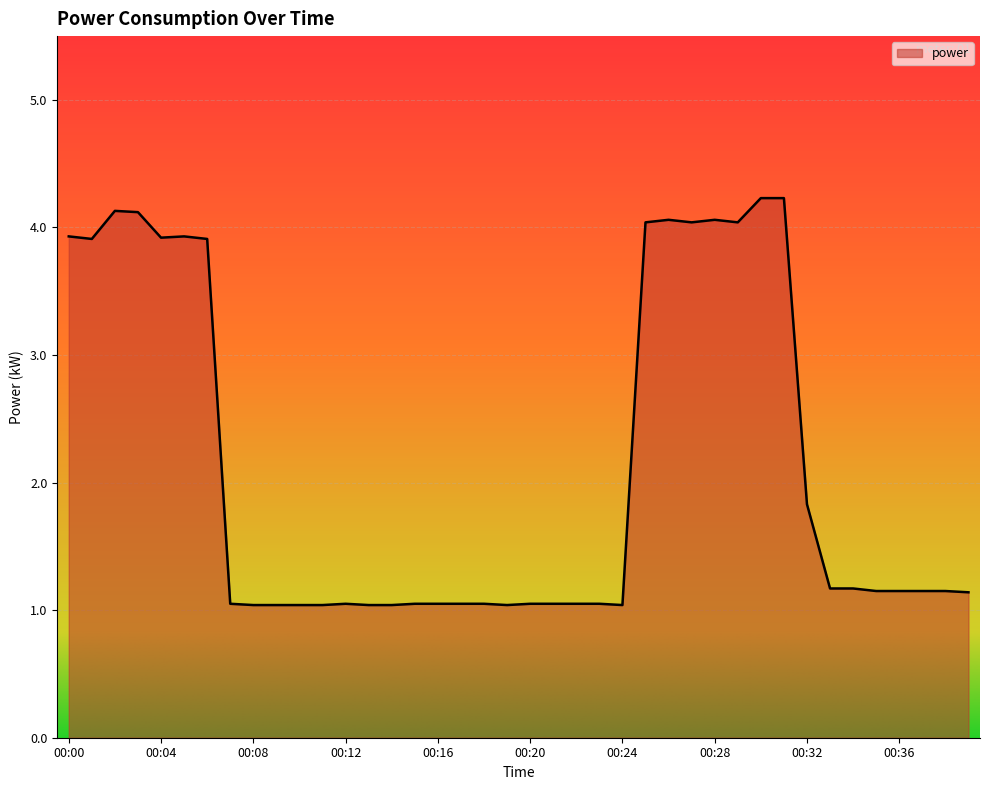

What is the difference between the maximum and minimum values?

3.2